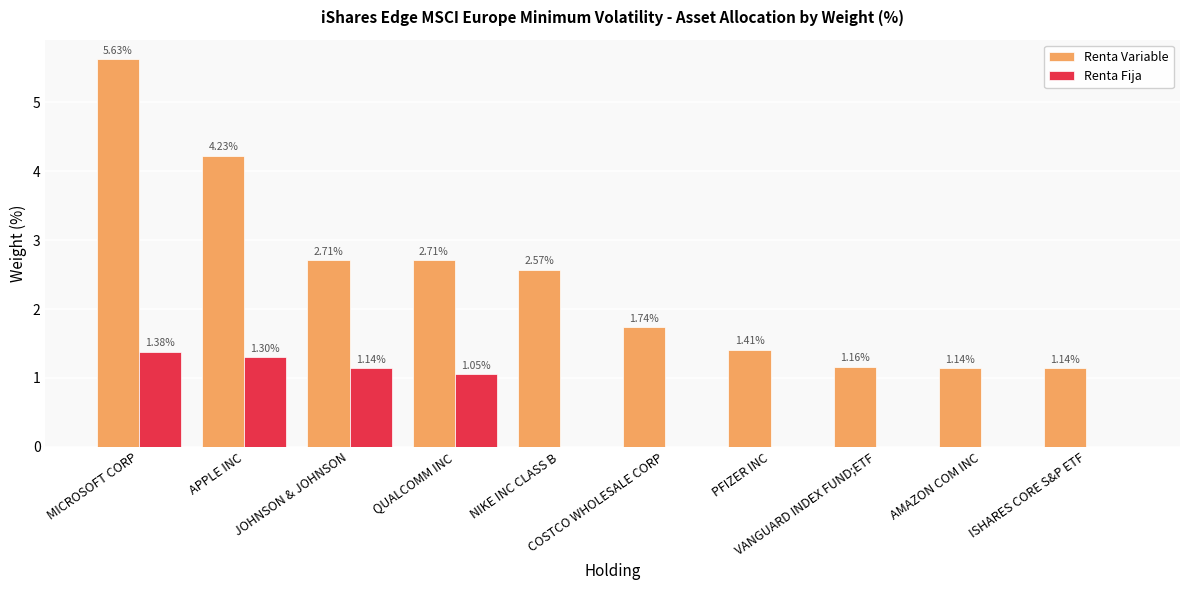

What is the sum of all Renta Variable values?

24.4